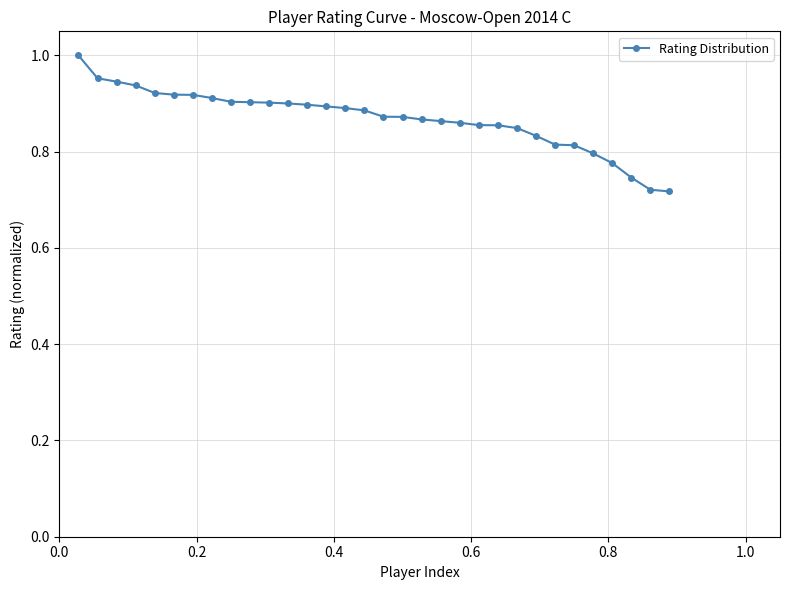

Is this an area chart (filled region under the line)?

No